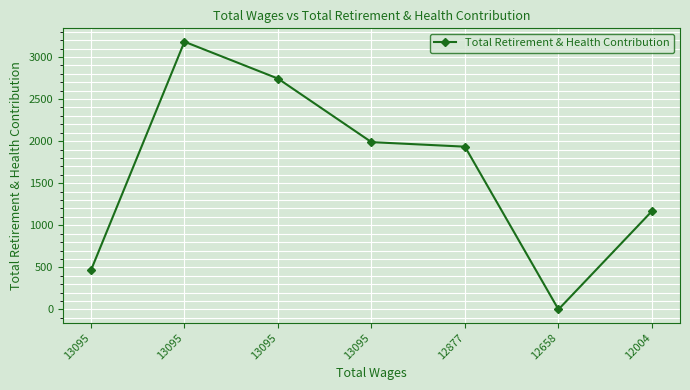

Between 13095 and 12658, which is larger?

13095